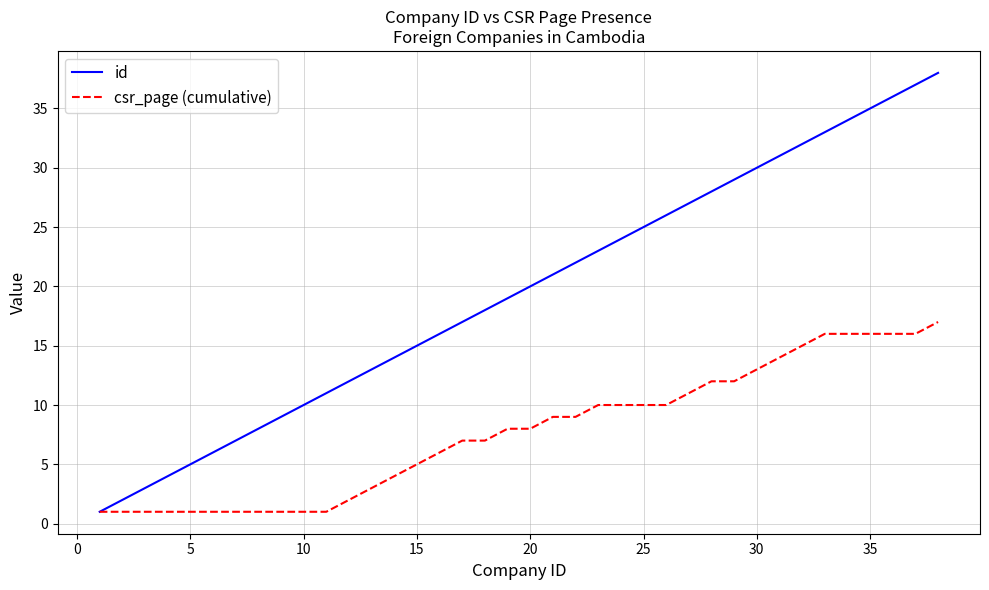

What is the maximum value for csr_page (cumulative)?

17